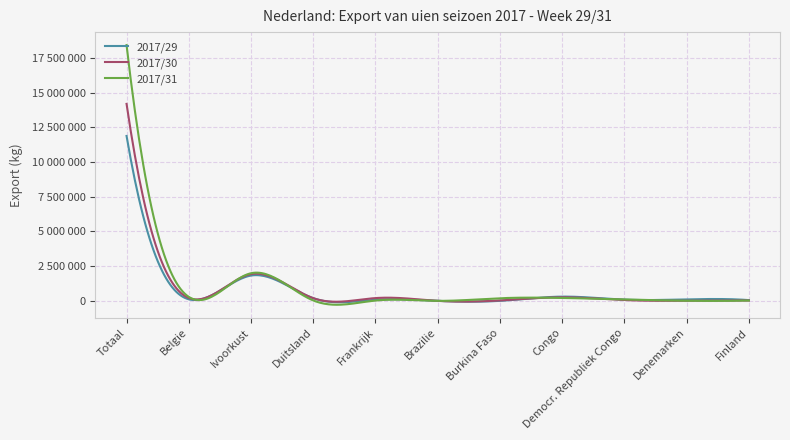

Is this an area chart (filled region under the line)?

No